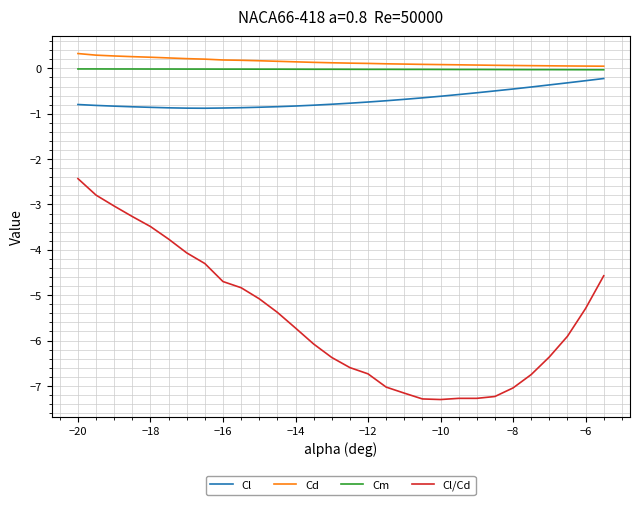

True or false: Cm and Cl/Cd cross at least once.

False